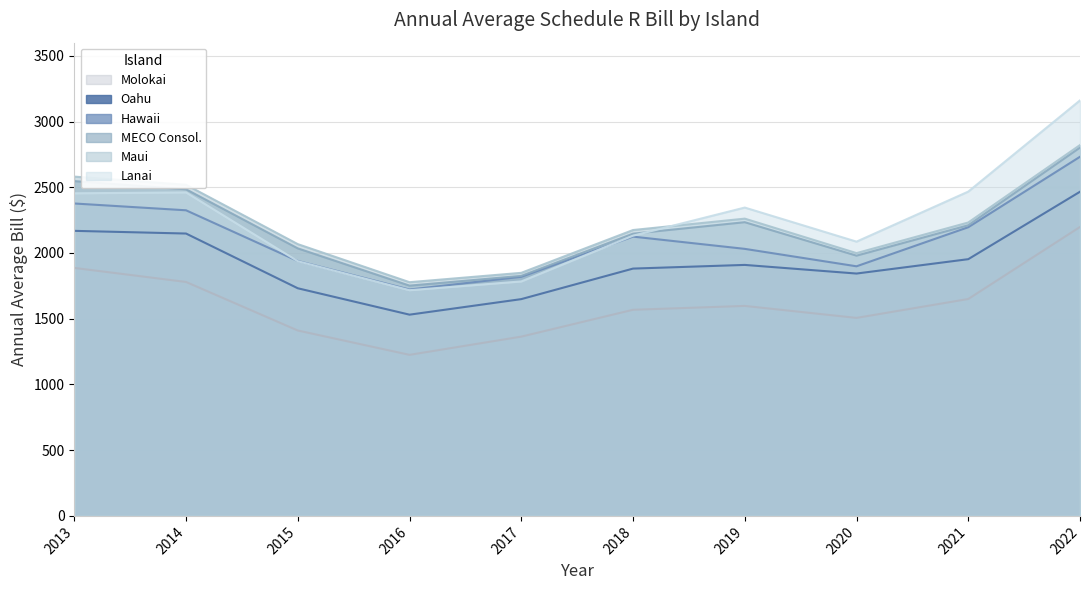

What is the difference between the maximum and minimum values in the Oahu series?

935.1